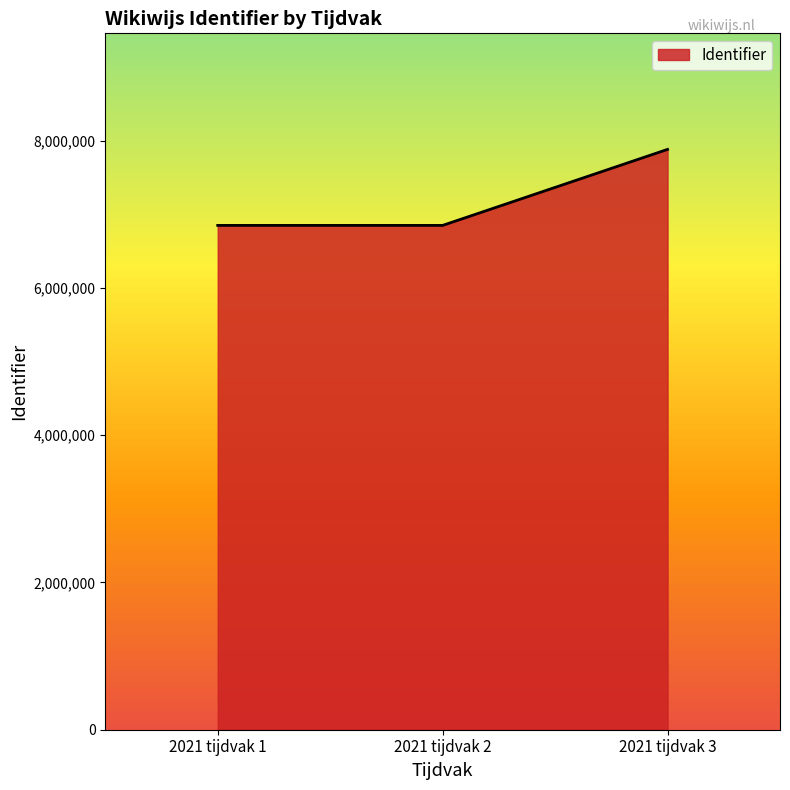

What is the change in value from 2021 tijdvak 1 to 2021 tijdvak 3?

+1032032